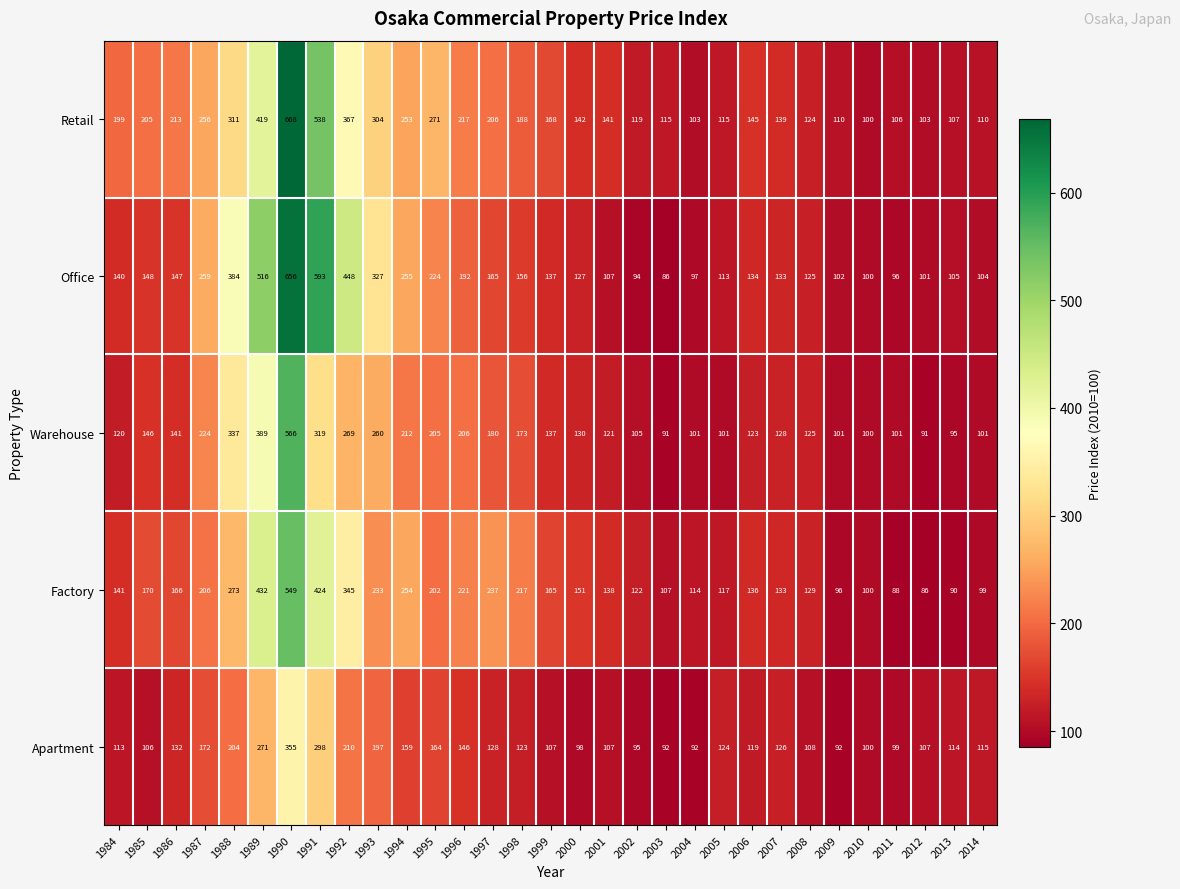

List the series in order of their peak value, highest first.

Retail, Office, Warehouse, Factory, Apartment